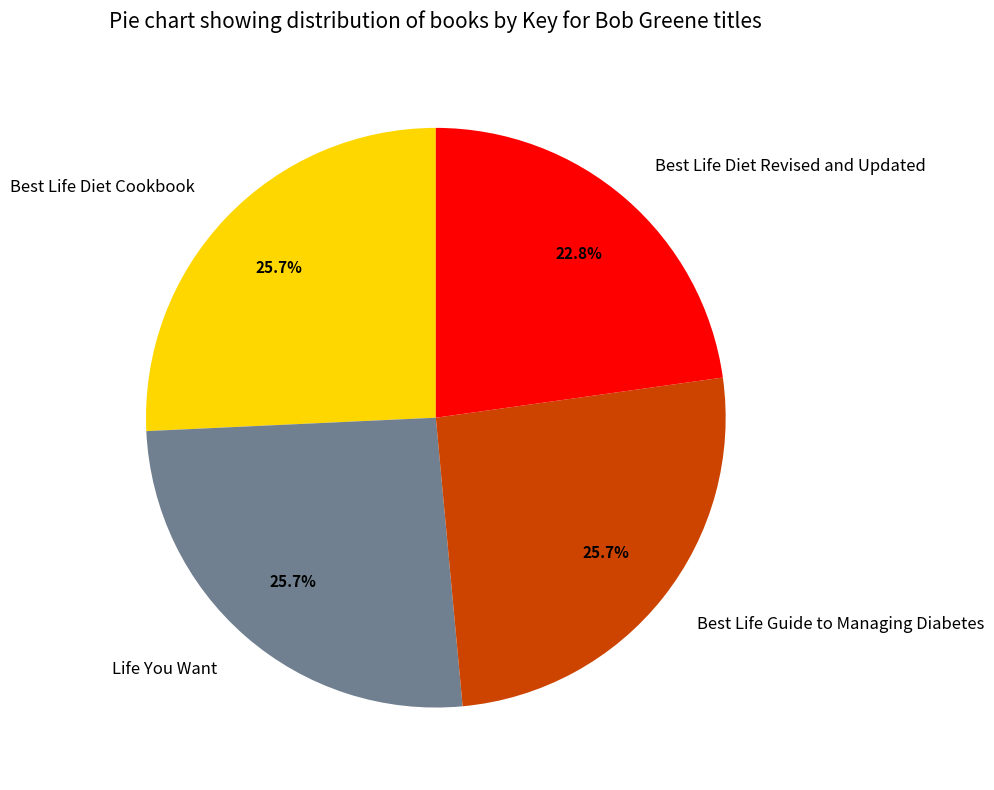

The Best Life Guide to Managing Diabetes slice represents 31% of the pie. True or false?

False